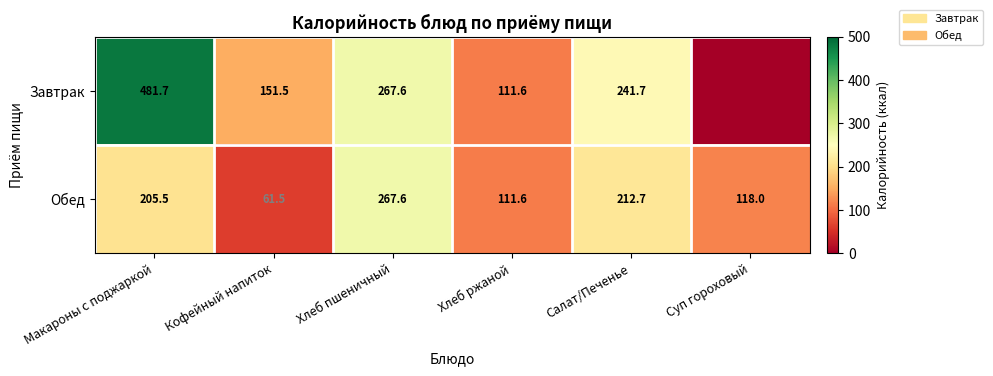

What is the difference between the highest and lowest values at Кофейный напиток?

90.0